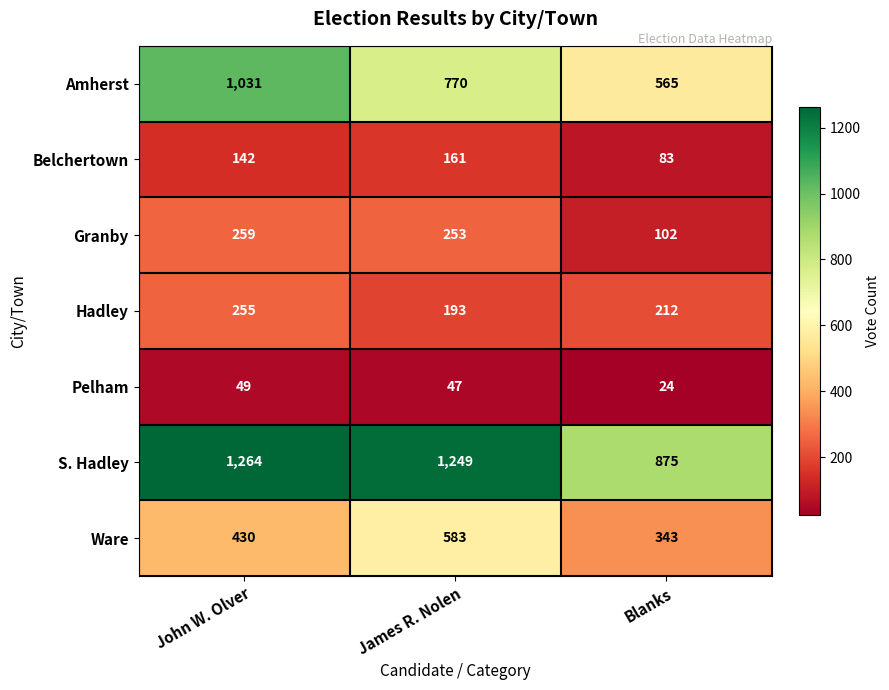

Is the value of Granby at Blanks greater than the value of Pelham at James R. Nolen?

Yes